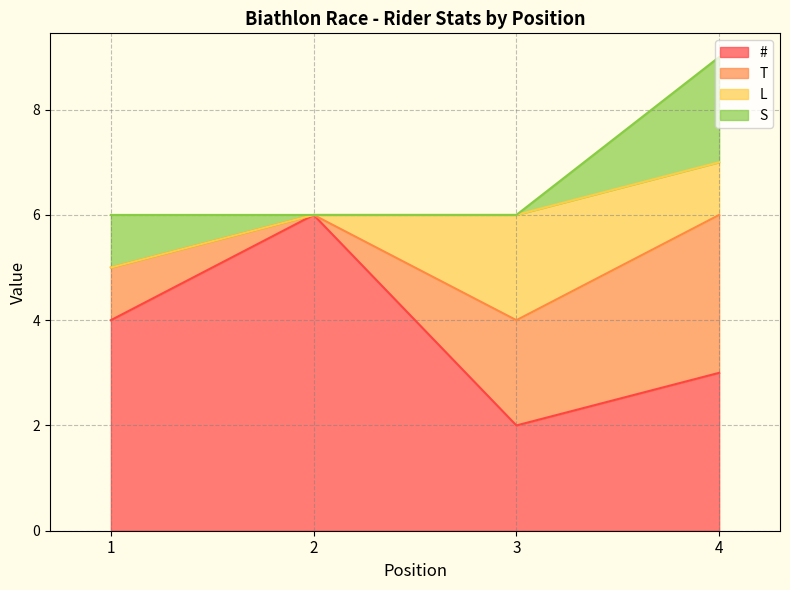

What is the difference between the maximum and minimum values in the T series?

3